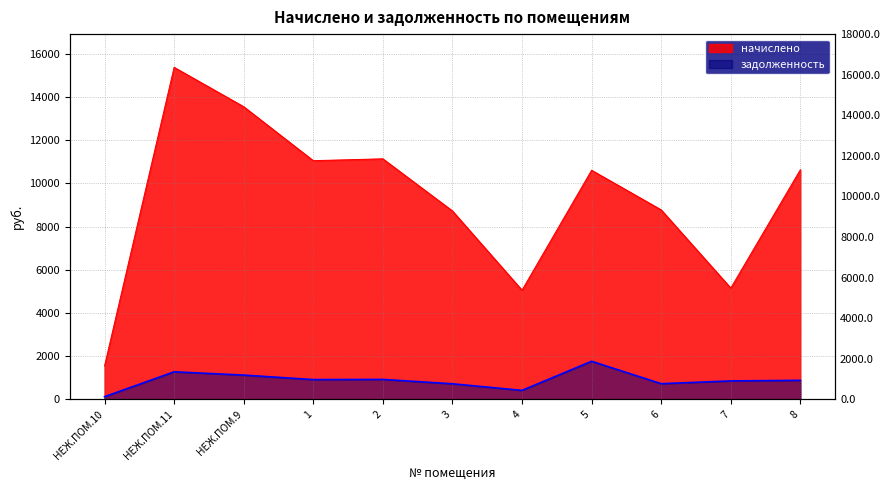

Is it true that задолженность equals 1569.7 at 8?

False